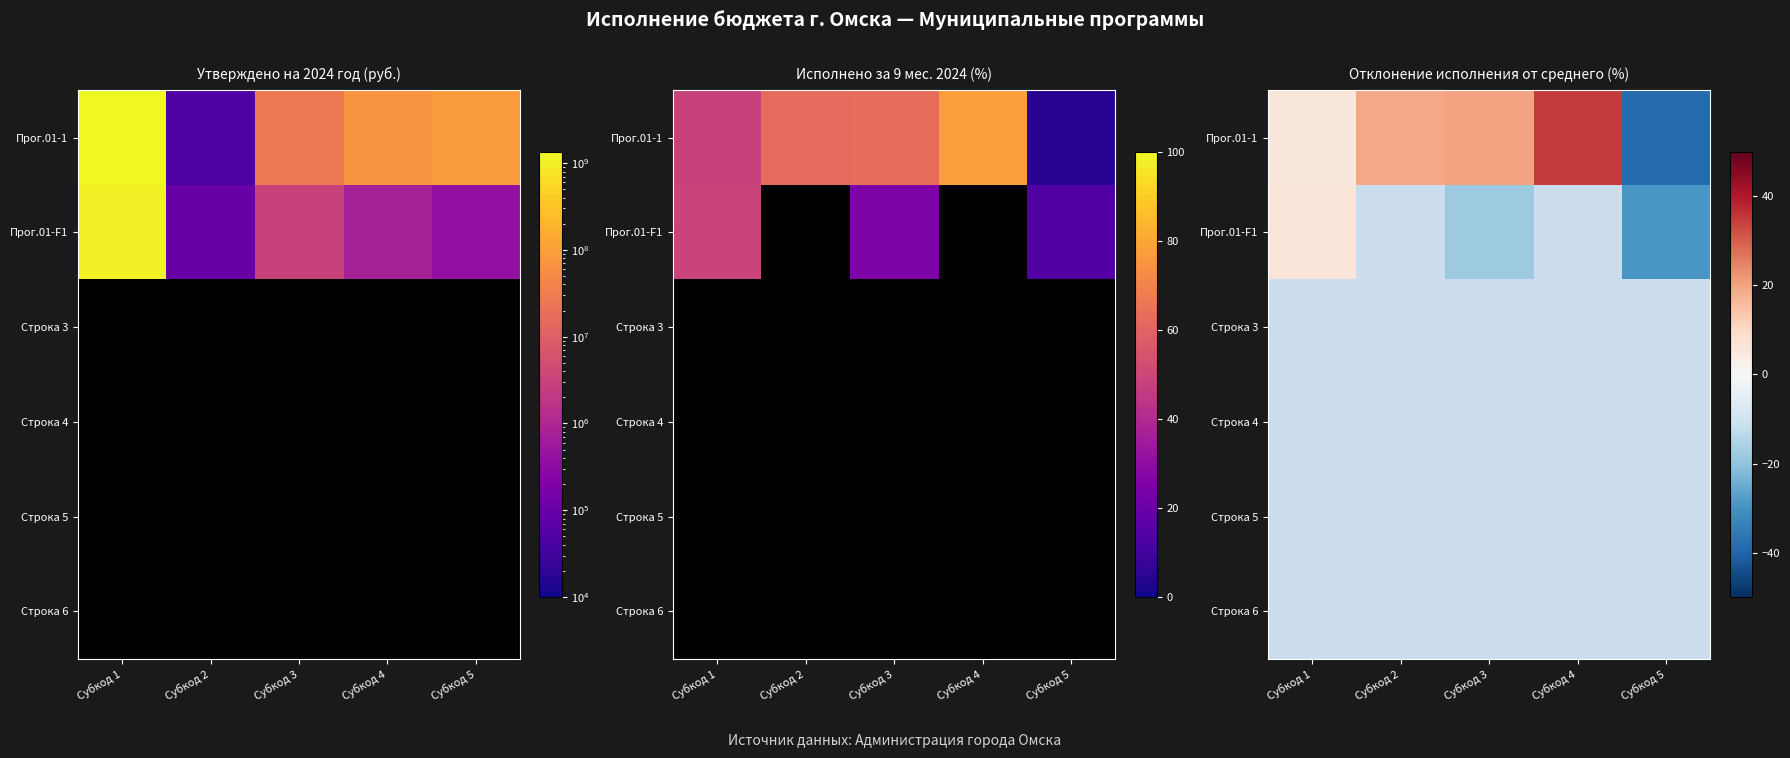

How many distinct data groups are displayed?

6